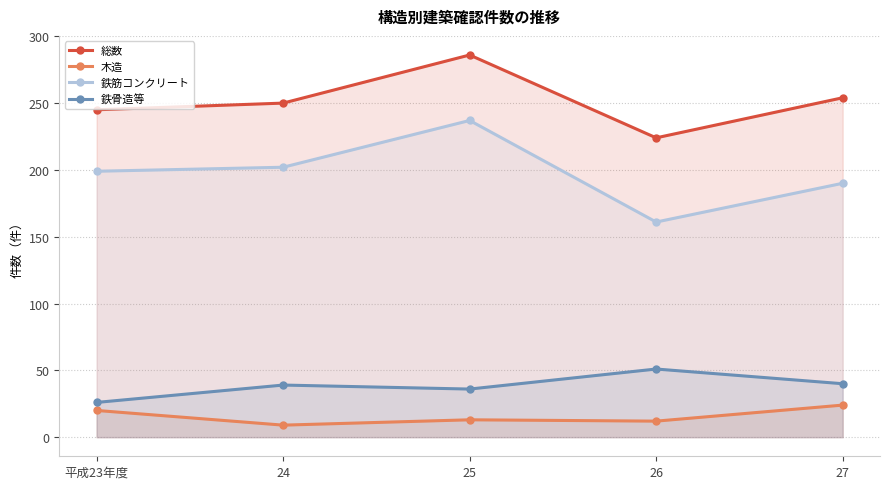

What are all the series names shown in the legend?

総数, 木造, 鉄筋コンクリート, 鉄骨造等